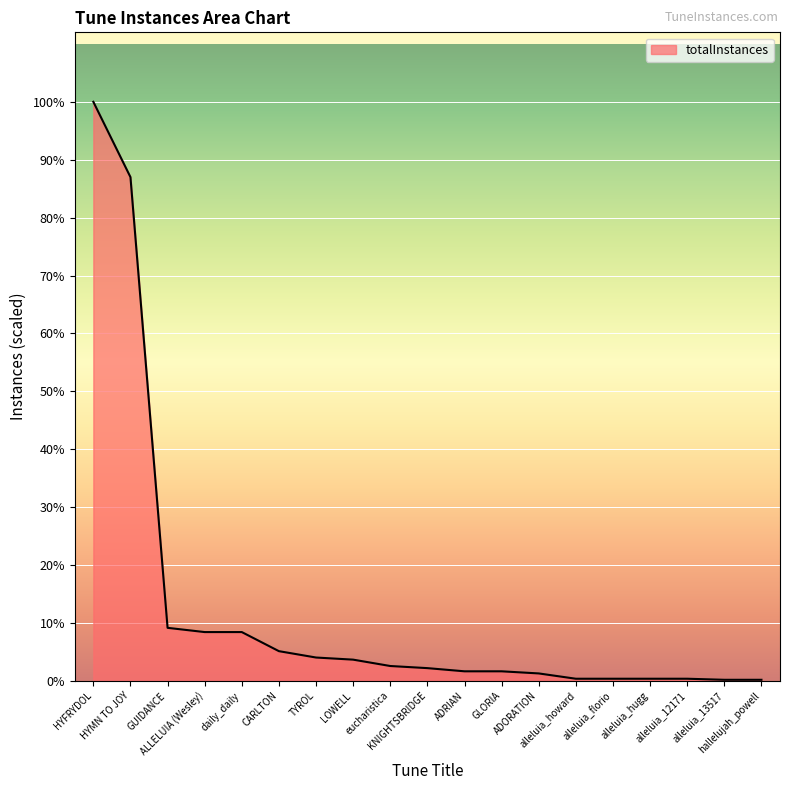

Approximately how many times larger is the value at hallelujah_powell compared to ADRIAN?

0.1